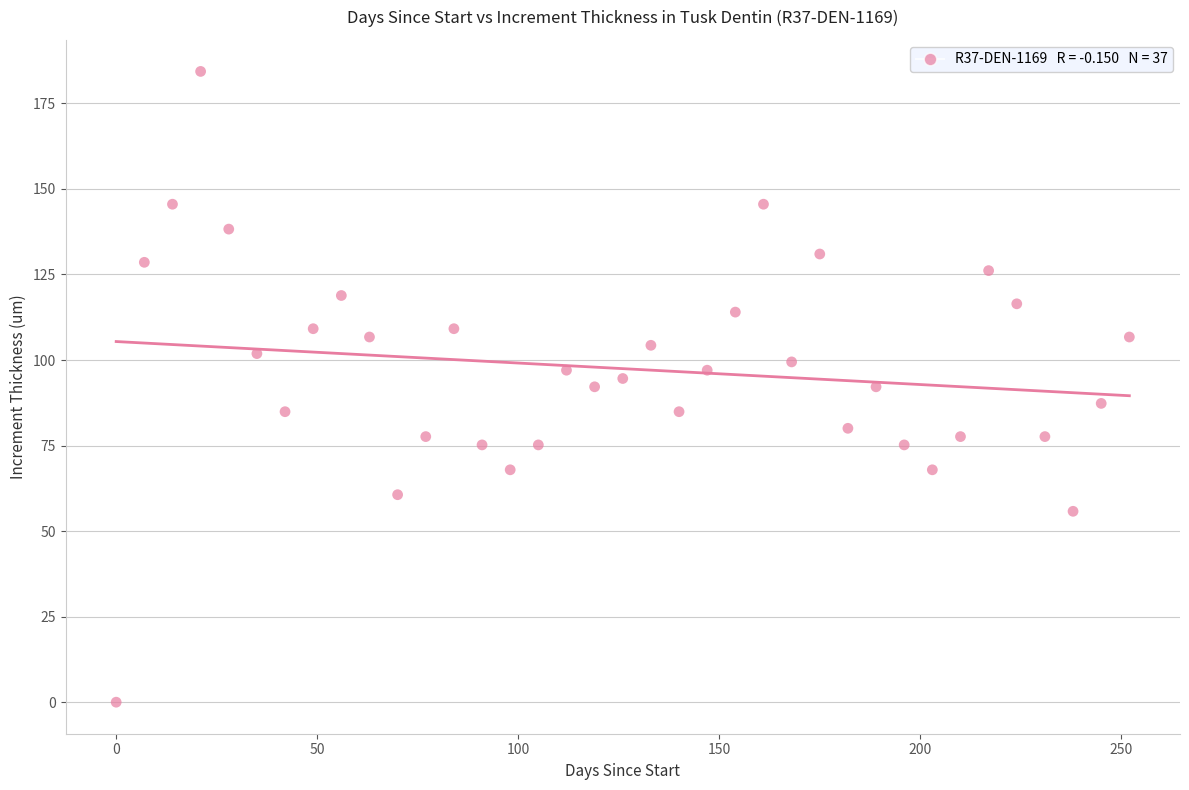

What is the range of Y values (max minus min)?

184.3